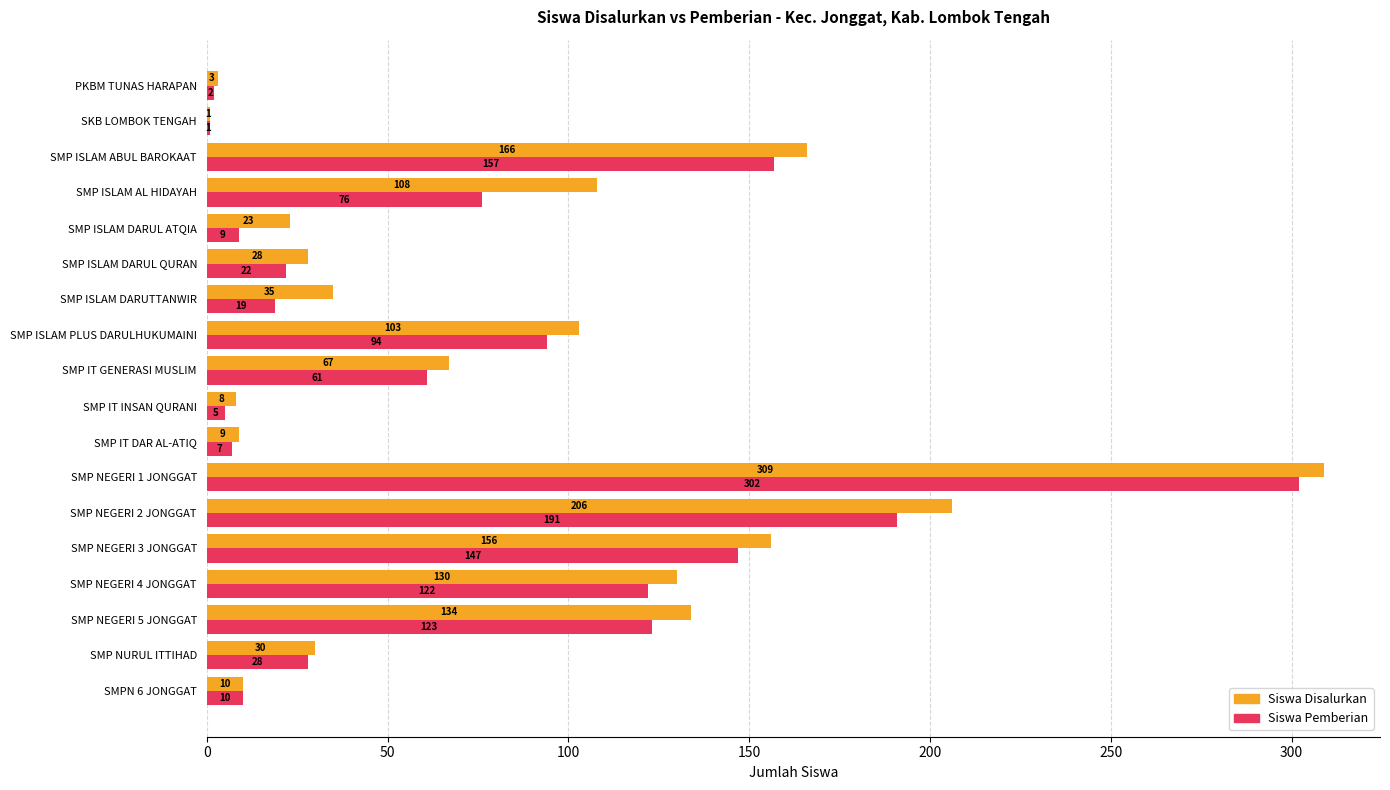

What is the minimum value for Siswa Disalurkan?

1